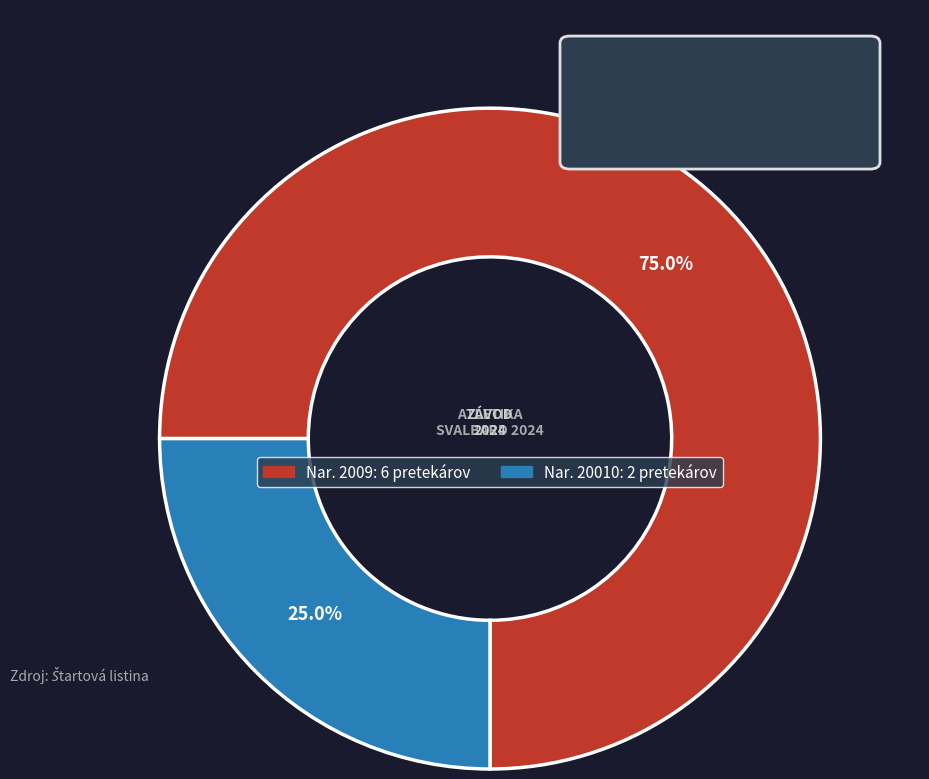

Is there a majority slice in this chart?

Yes